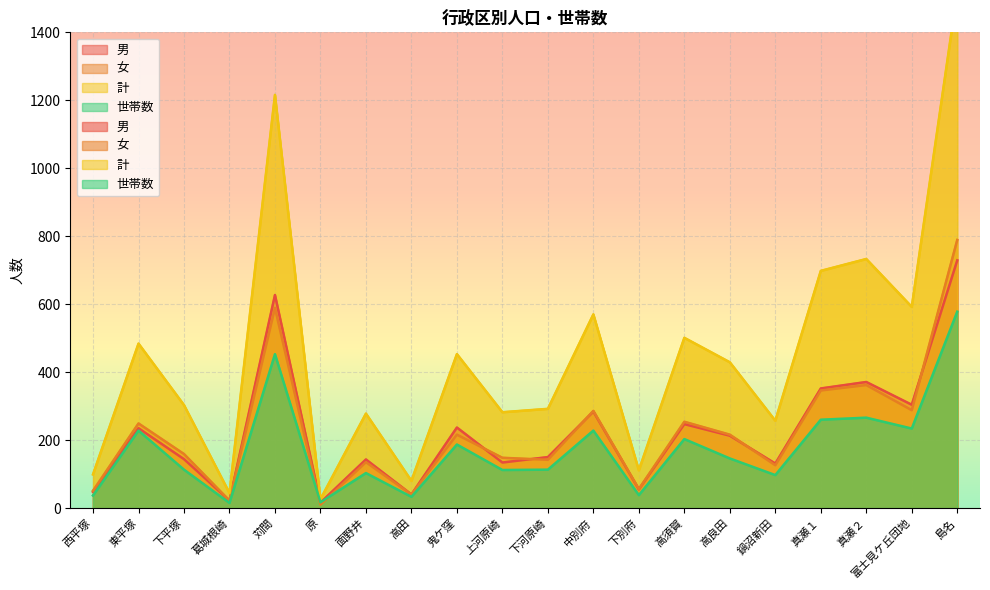

True or false: 計 and 男 intersect in this chart.

False